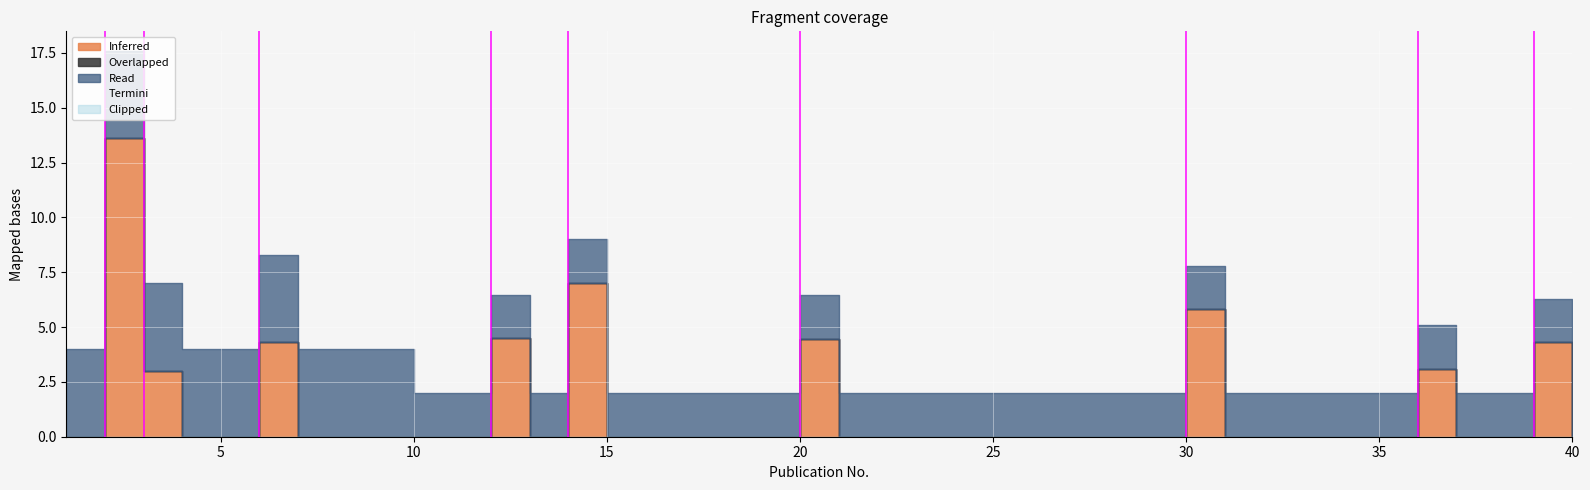

What is the change in value from 0 to 5?

+1